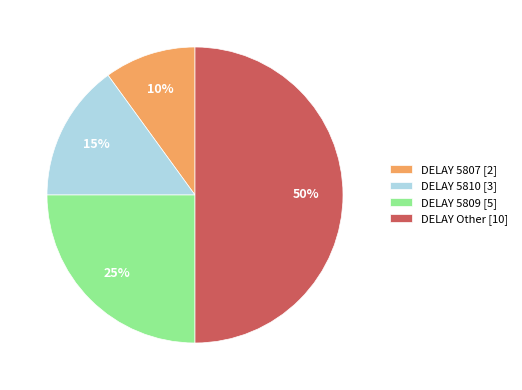

Is the sum of DELAY 5809 [5] and DELAY 5810 [3] greater than half?

No